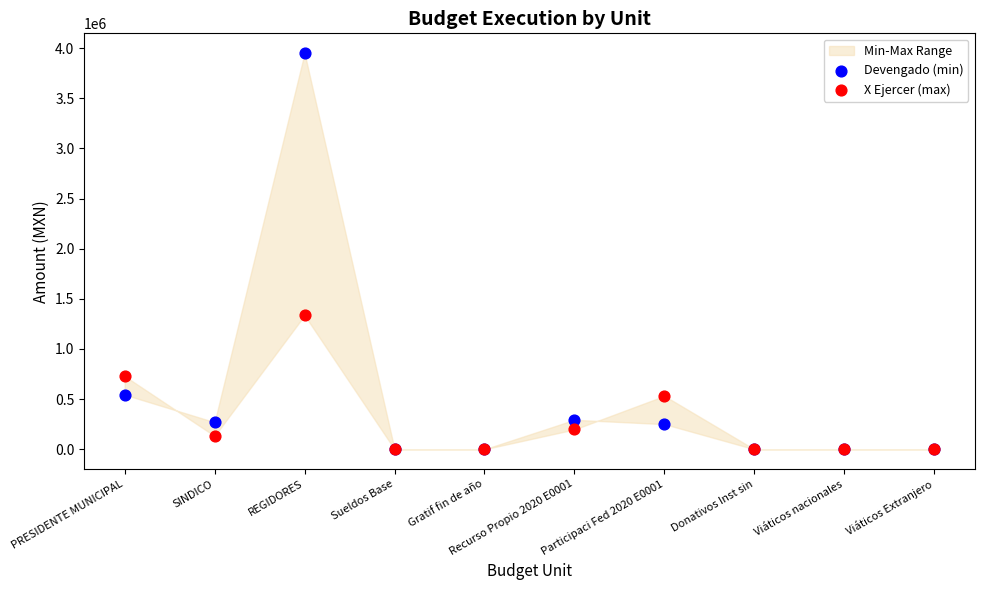

Which series has the largest Y range (max minus min)?

Devengado (min)